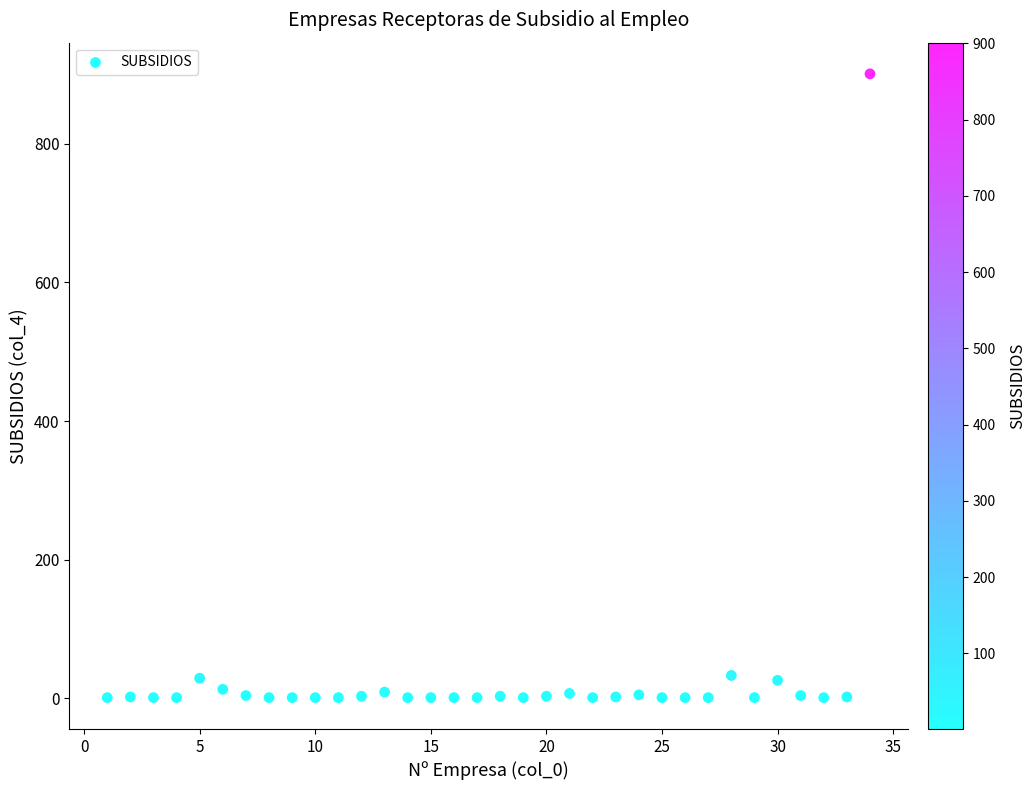

What is the range of X values (max minus min)?

33